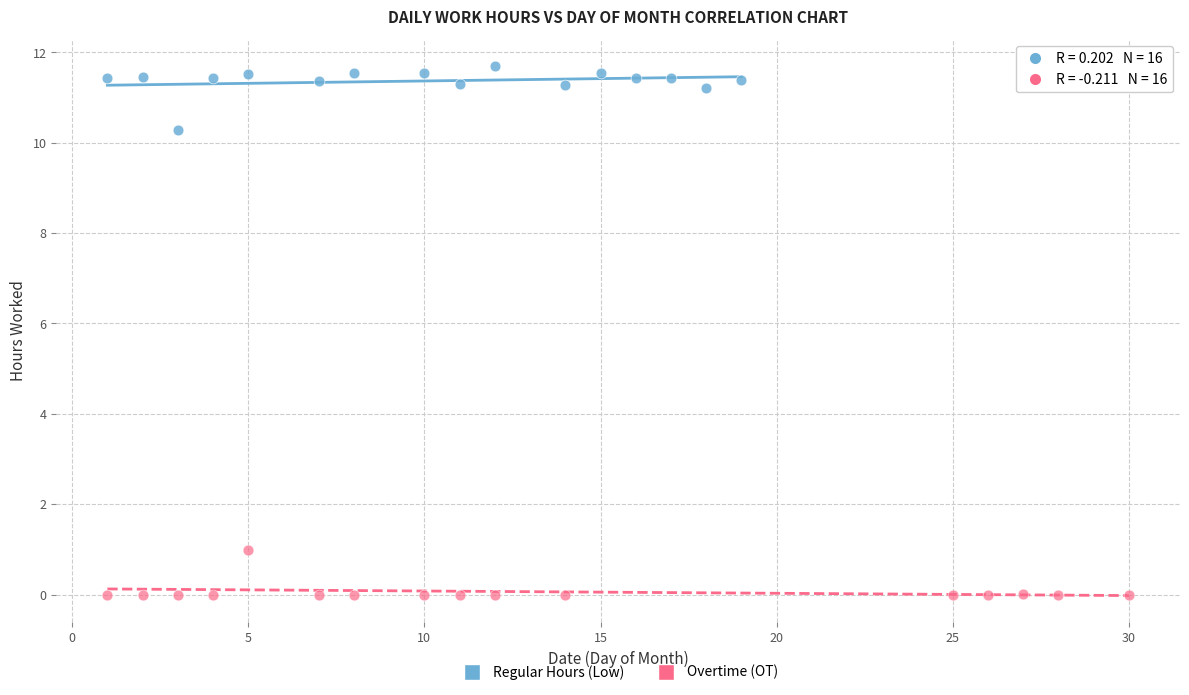

Which series reaches the minimum Y coordinate?

Overtime (OT)